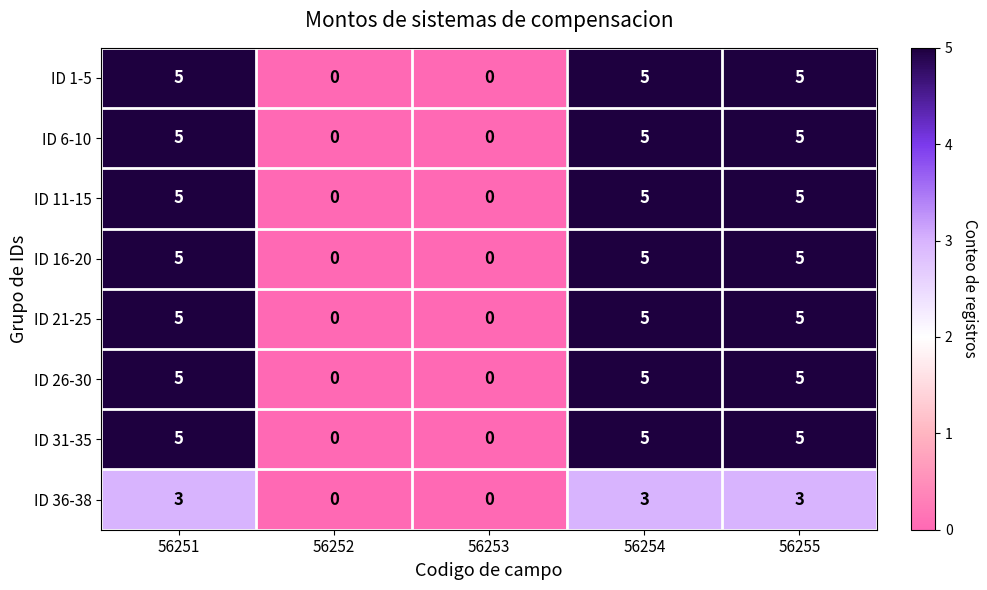

True or false: ID 6-10 has a value of 8 at 56255.

False